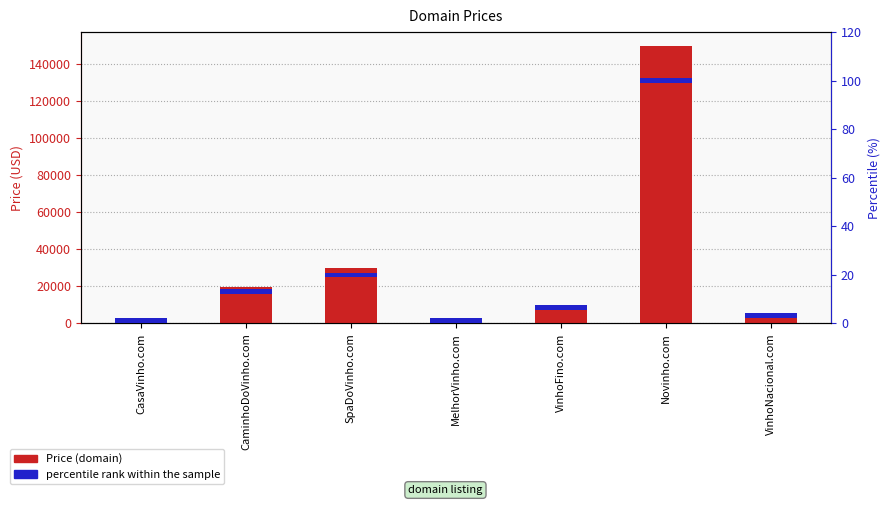

How many data points does each series have?

7